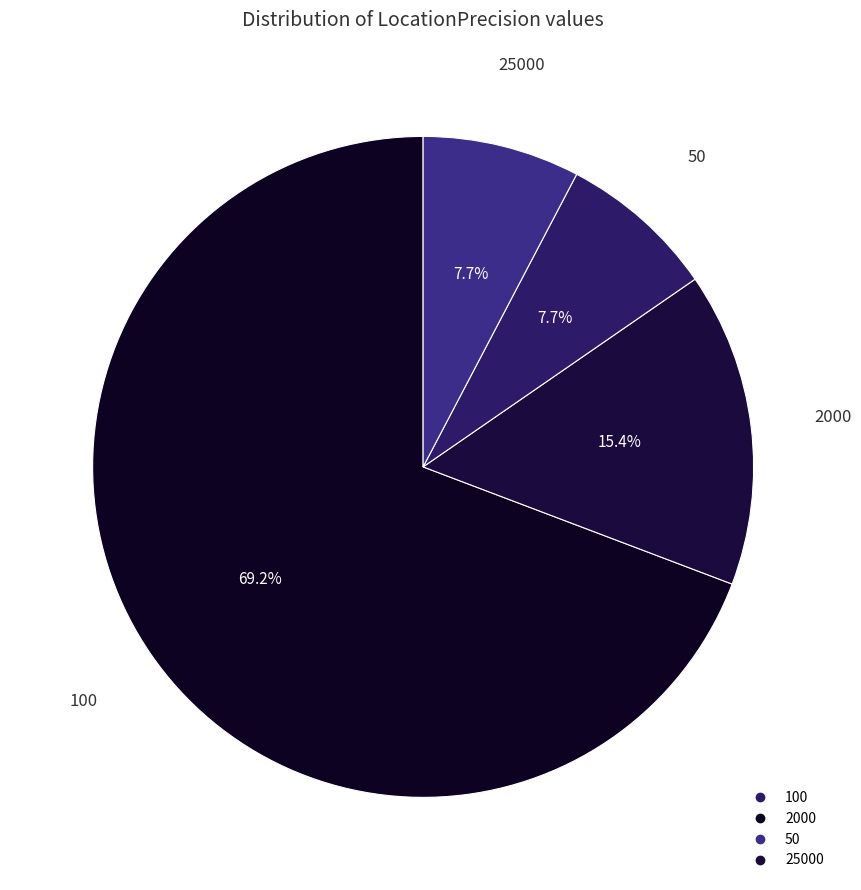

Is it true that 25000 is 8% of the pie?

True